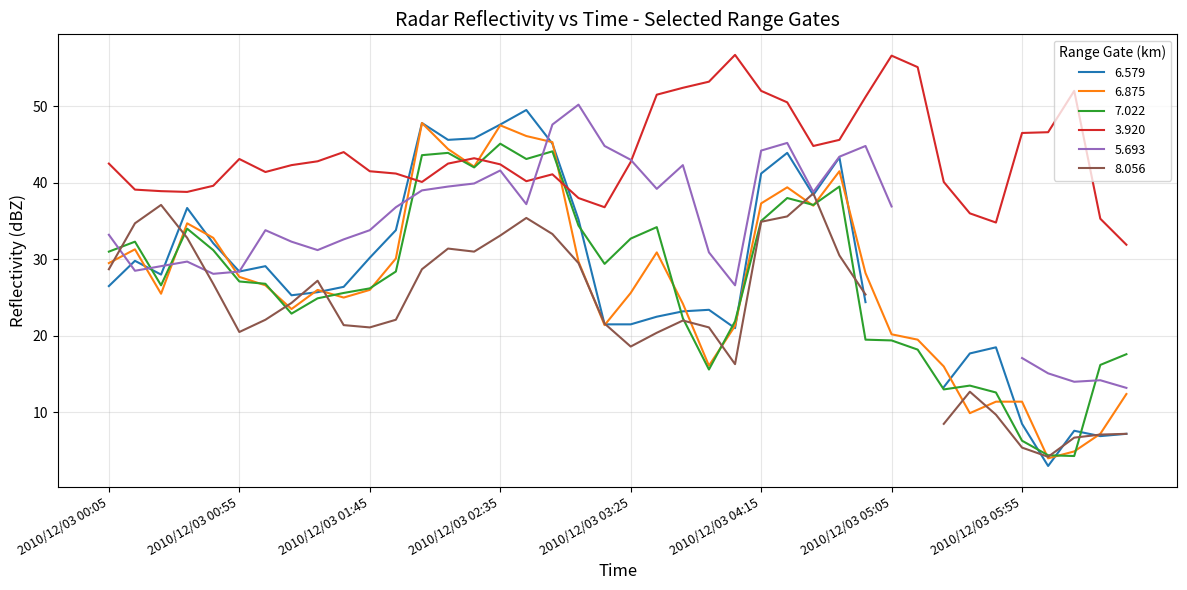

What is the label of the 8th point from the right?

2010/12/03 05:25